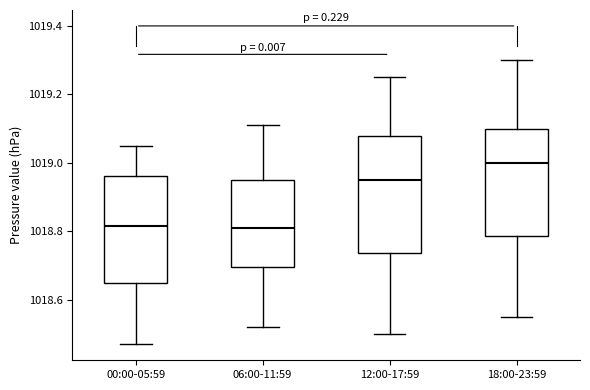

Which box's median line is the highest?

18:00-23:59